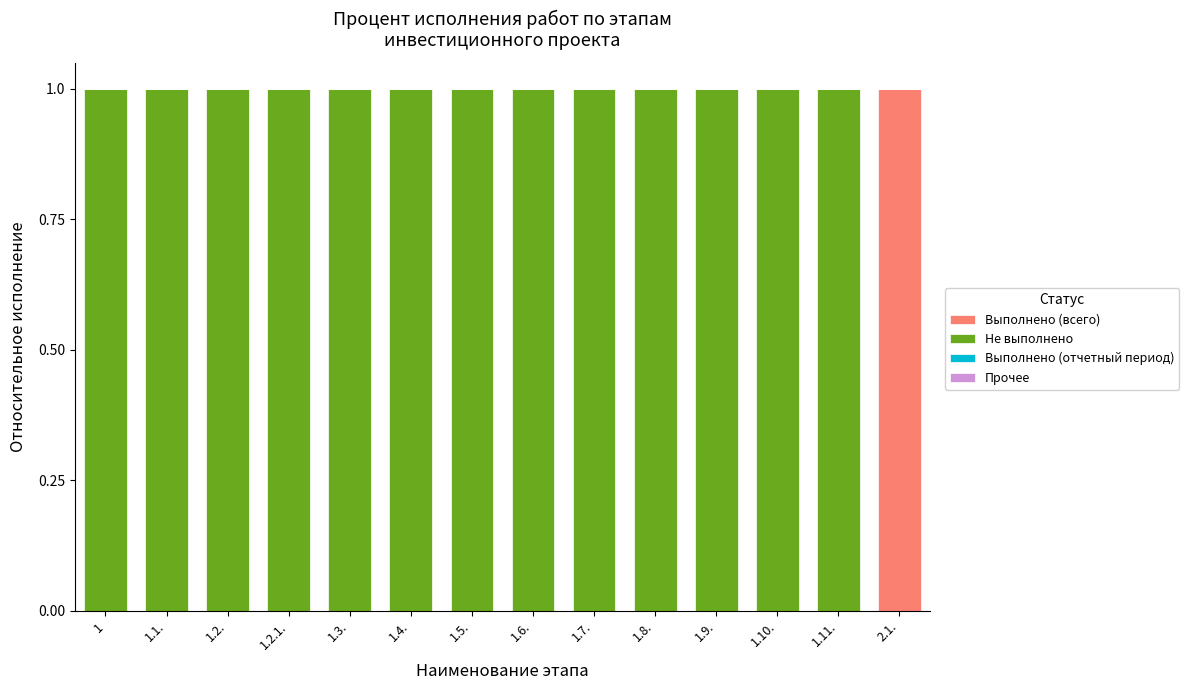

The value of Выполнено (всего) at 1.3. is 0. True or false?

True